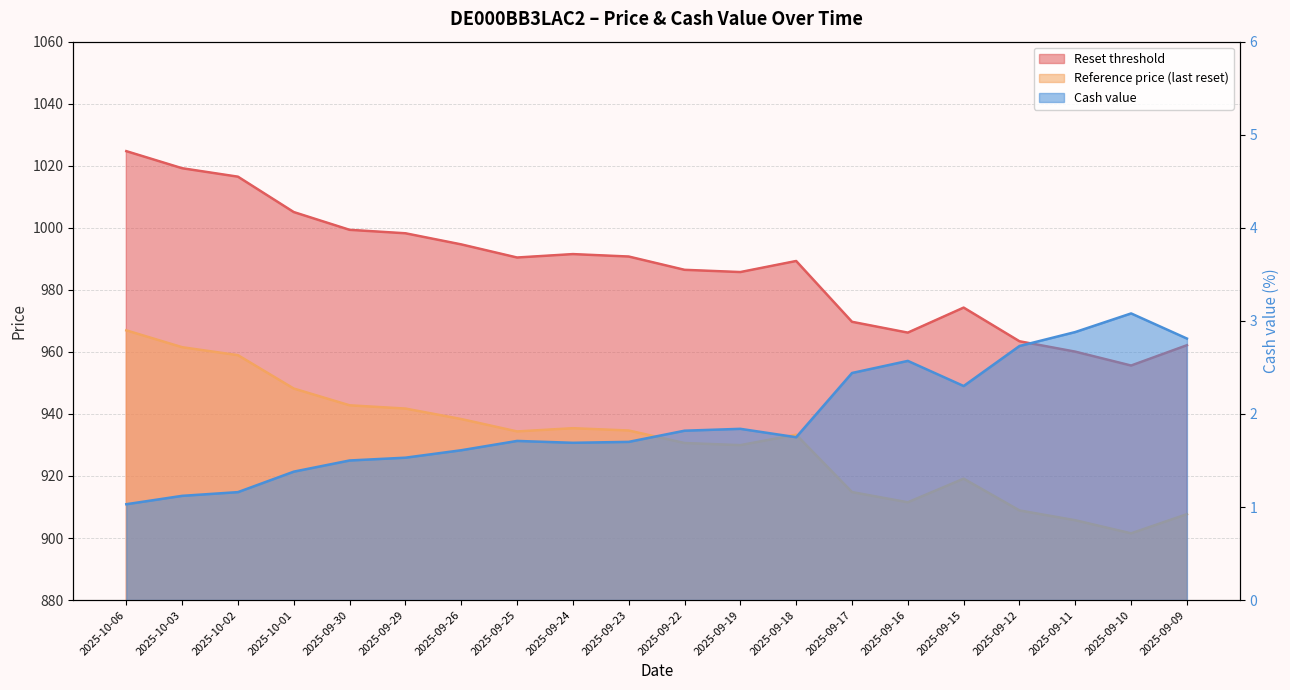

Reading right to left, list all the values displayed in this chart.

Reset threshold: 2025-09-09=962.2	2025-09-10=955.6	2025-09-11=960.1	2025-09-12=963.4	2025-09-15=974.3	2025-09-16=966.2	2025-09-17=969.7	2025-09-18=989.3	2025-09-19=985.7	2025-09-22=986.5	2025-09-23=990.7	2025-09-24=991.5	2025-09-25=990.4	2025-09-26=994.7	2025-09-29=998.2	2025-09-30=999.3	2025-10-01=1005.1	2025-10-02=1016.5	2025-10-03=1019.2	2025-10-06=1024.7
Reference price (last reset): 2025-09-09=907.7	2025-09-10=901.5	2025-09-11=905.7	2025-09-12=908.9	2025-09-15=919.1	2025-09-16=911.5	2025-09-17=914.8	2025-09-18=933.3	2025-09-19=929.9	2025-09-22=930.6	2025-09-23=934.7	2025-09-24=935.4	2025-09-25=934.4	2025-09-26=938.4	2025-09-29=941.7	2025-09-30=942.8	2025-10-01=948.2	2025-10-02=958.9	2025-10-03=961.5	2025-10-06=966.9
Cash value: 2025-09-09=2.8	2025-09-10=3.1	2025-09-11=2.9	2025-09-12=2.7	2025-09-15=2.3	2025-09-16=2.6	2025-09-17=2.4	2025-09-18=1.8	2025-09-19=1.8	2025-09-22=1.8	2025-09-23=1.7	2025-09-24=1.7	2025-09-25=1.7	2025-09-26=1.6	2025-09-29=1.5	2025-09-30=1.5	2025-10-01=1.4	2025-10-02=1.2	2025-10-03=1.1	2025-10-06=1.0